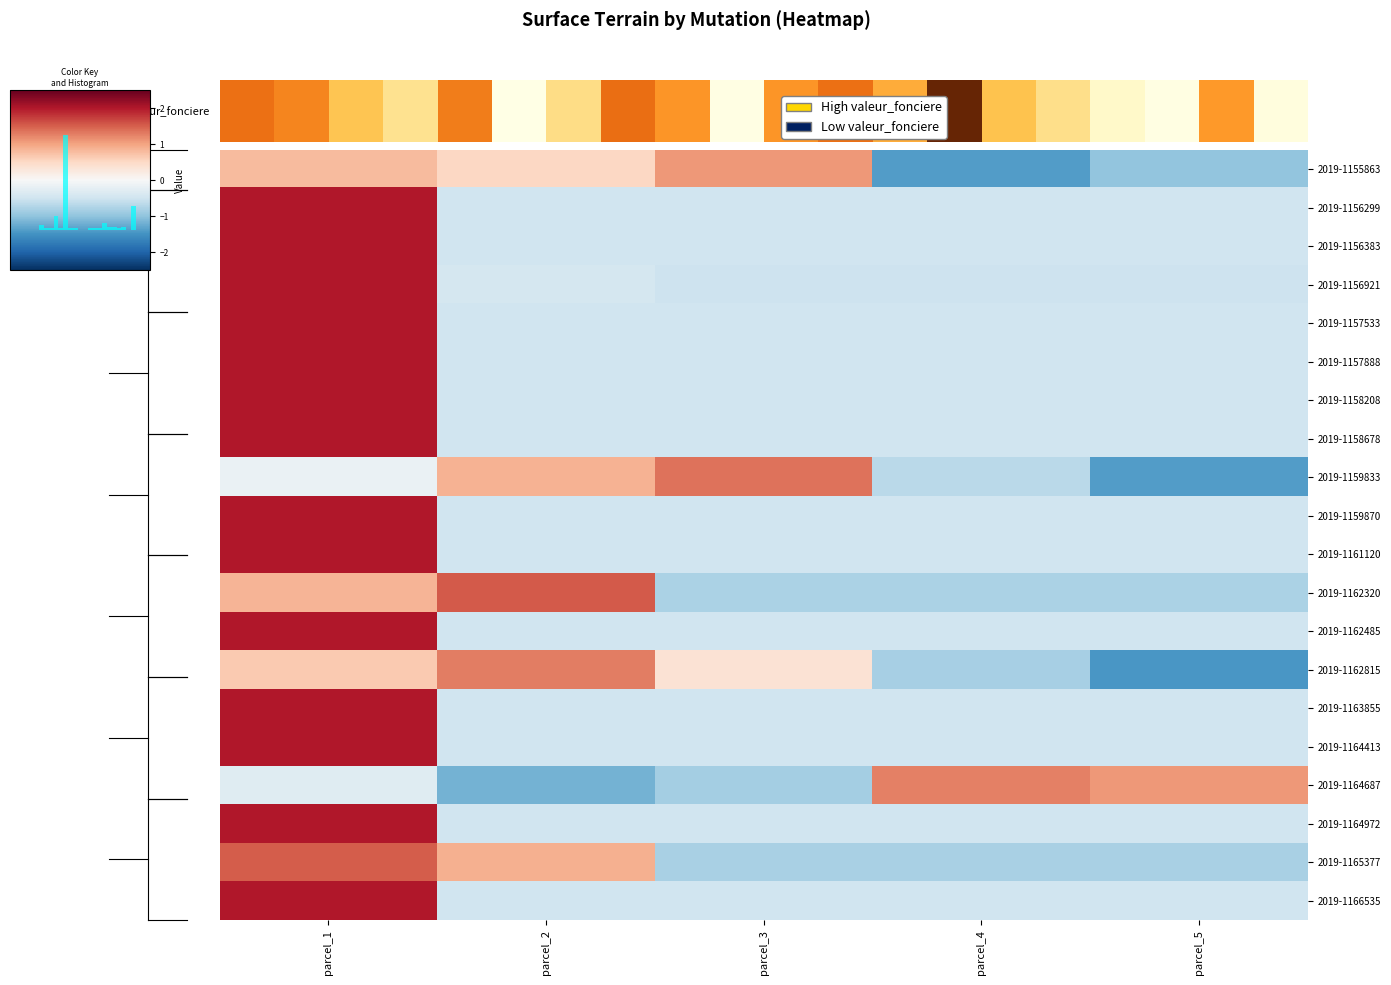

The 2019-1165377 series shows -1.2 at parcel_4. True or false?

False